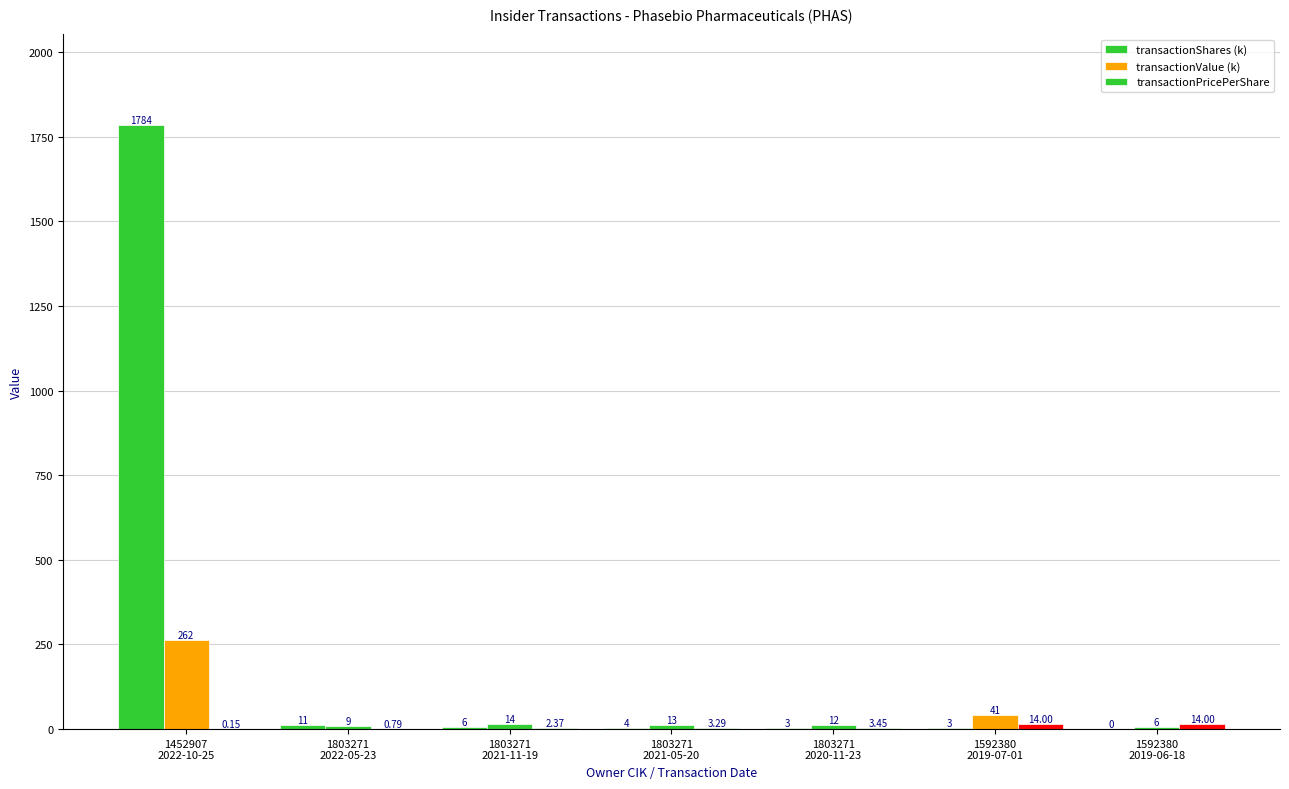

Between 1803271
2022-05-23 and 1803271
2020-11-23, which is larger?

1803271
2022-05-23